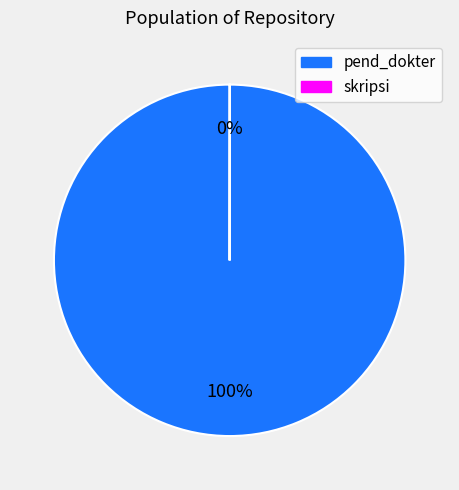

What is the largest slice in the pie chart?

pend_dokter